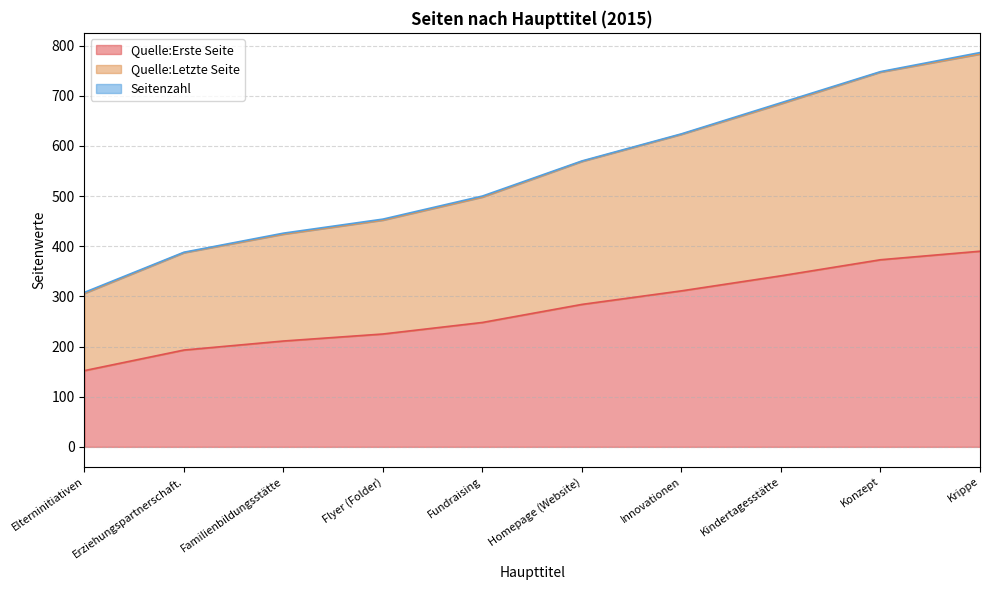

What is the lowest value of the Quelle:Erste Seite series?

152